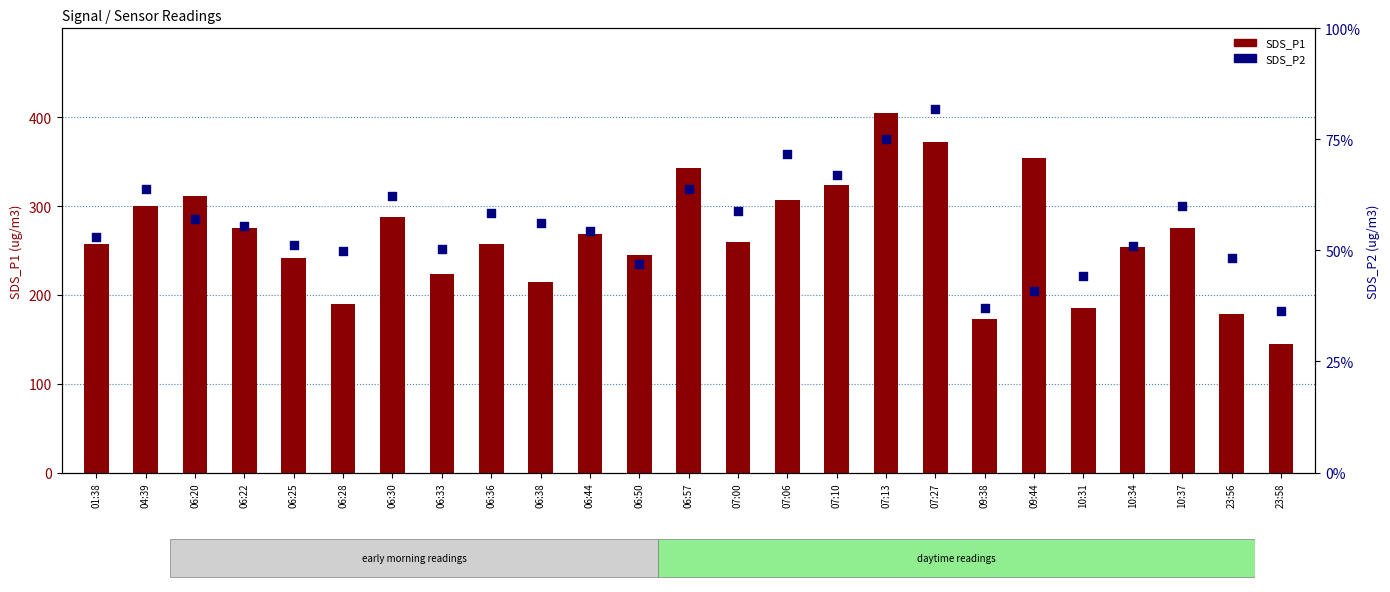

What are all the series names shown in the legend?

SDS_P1, SDS_P2